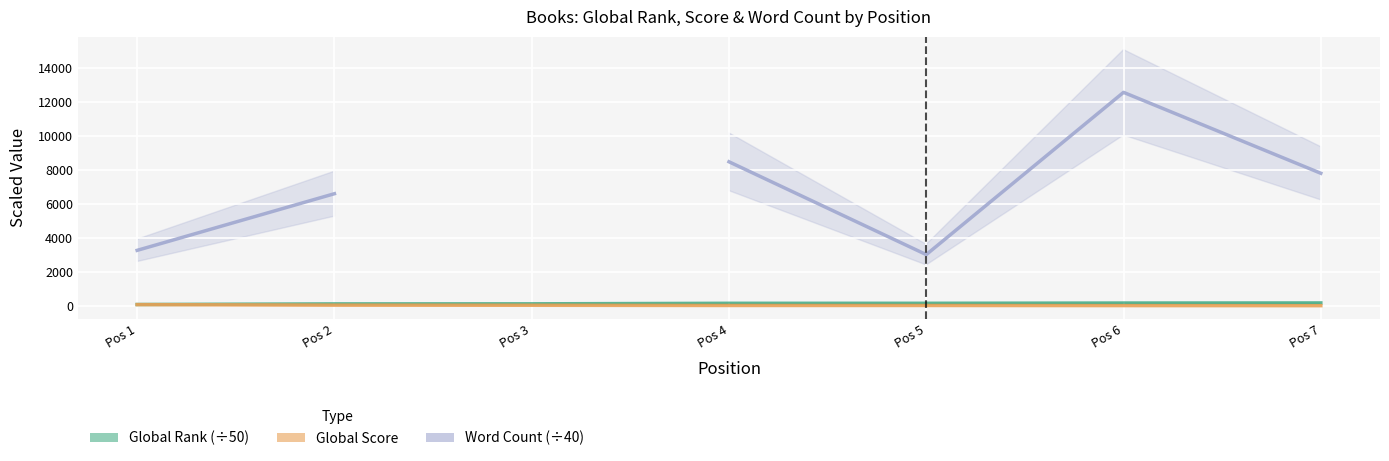

What are all the series names shown in the legend?

Global Rank (÷50), Word Count (÷40), Global Score